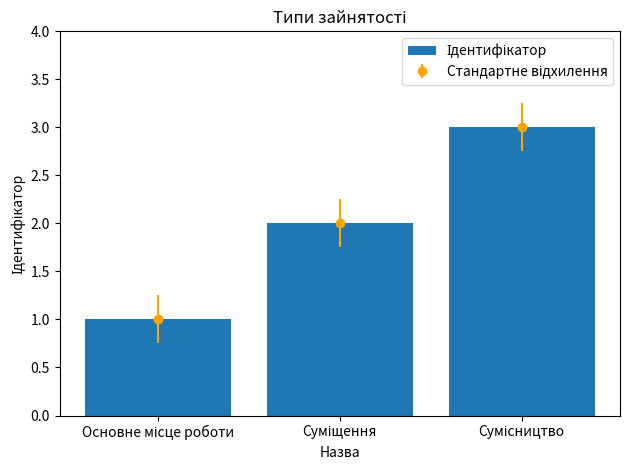

At which category does the chart reach its peak across all series?

Сумісництво